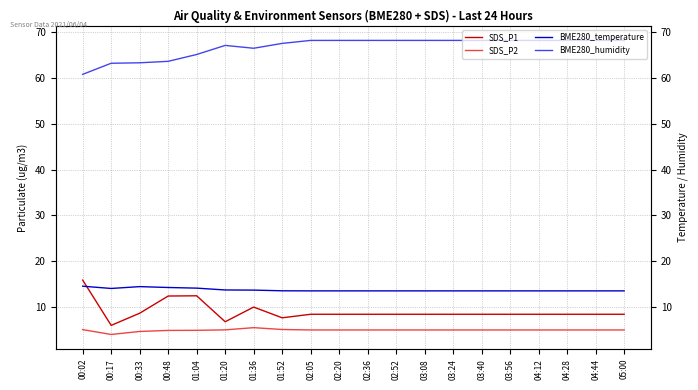

How many interior local valleys does the SDS_P1 series have?

3